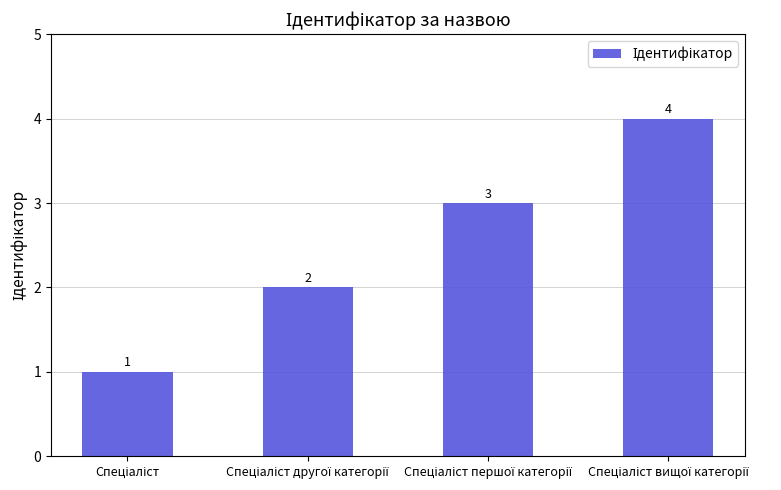

How many values are between 2 and 4?

3